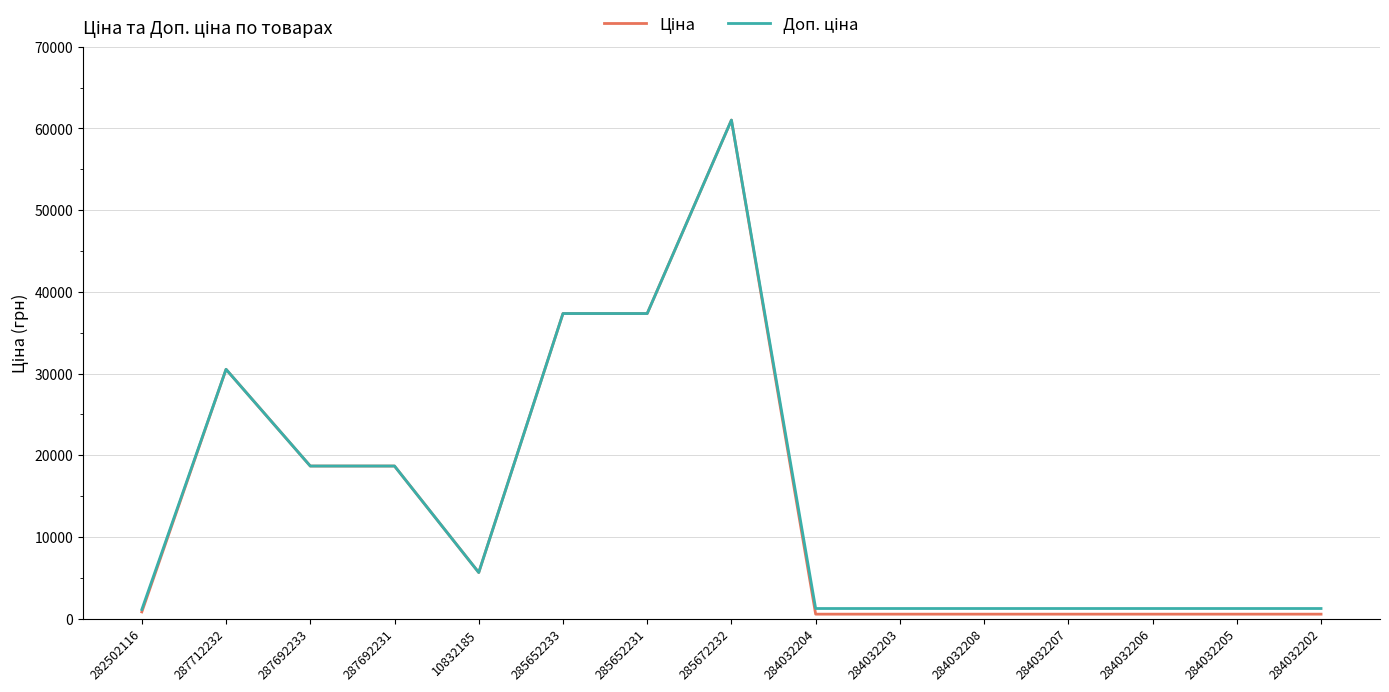

How many lines are shown in the chart?

2